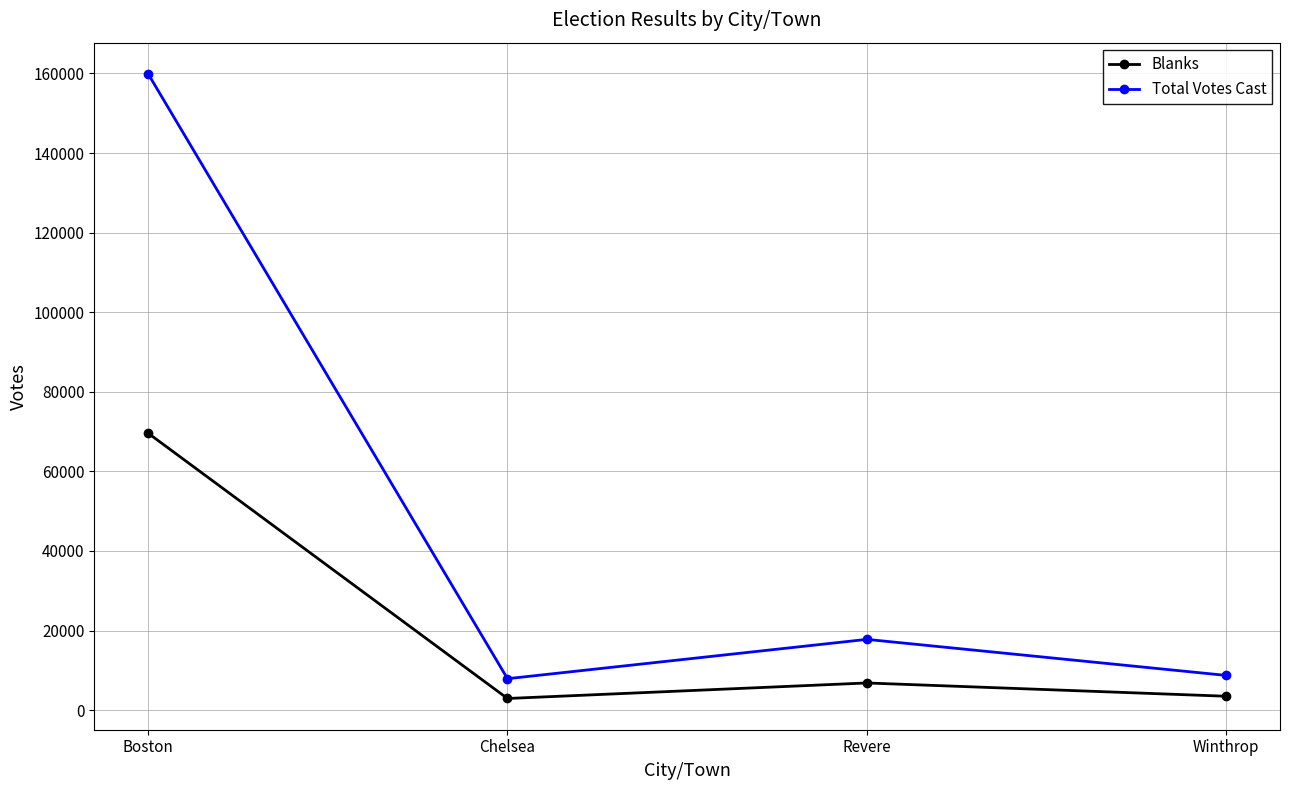

What is the minimum value for Blanks?

2929